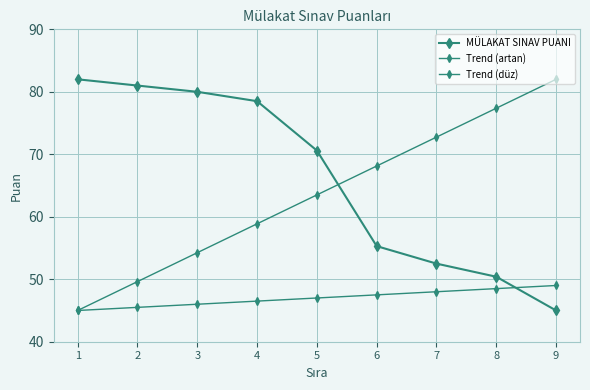

How many distinct data groups are displayed?

3